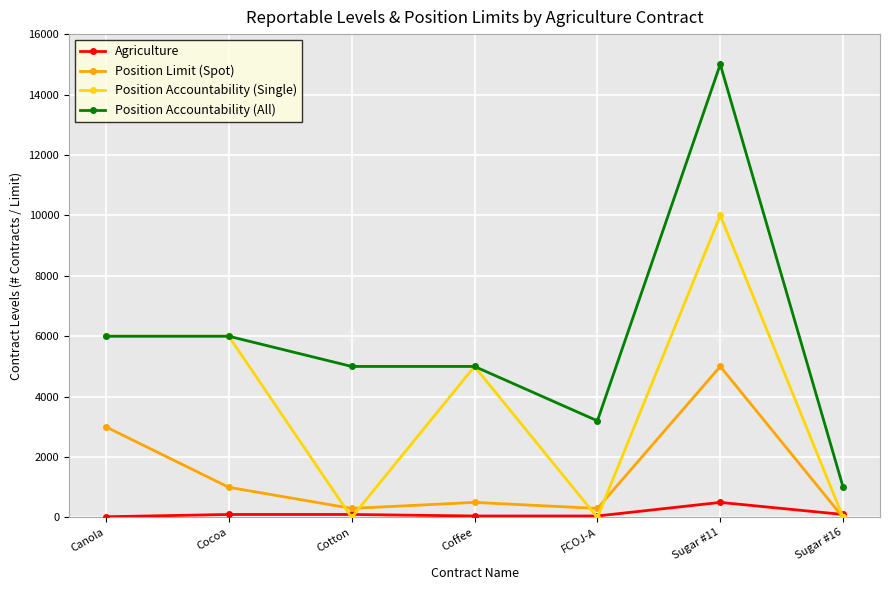

How many interior local valleys does the Position Accountability (Single) series have?

2